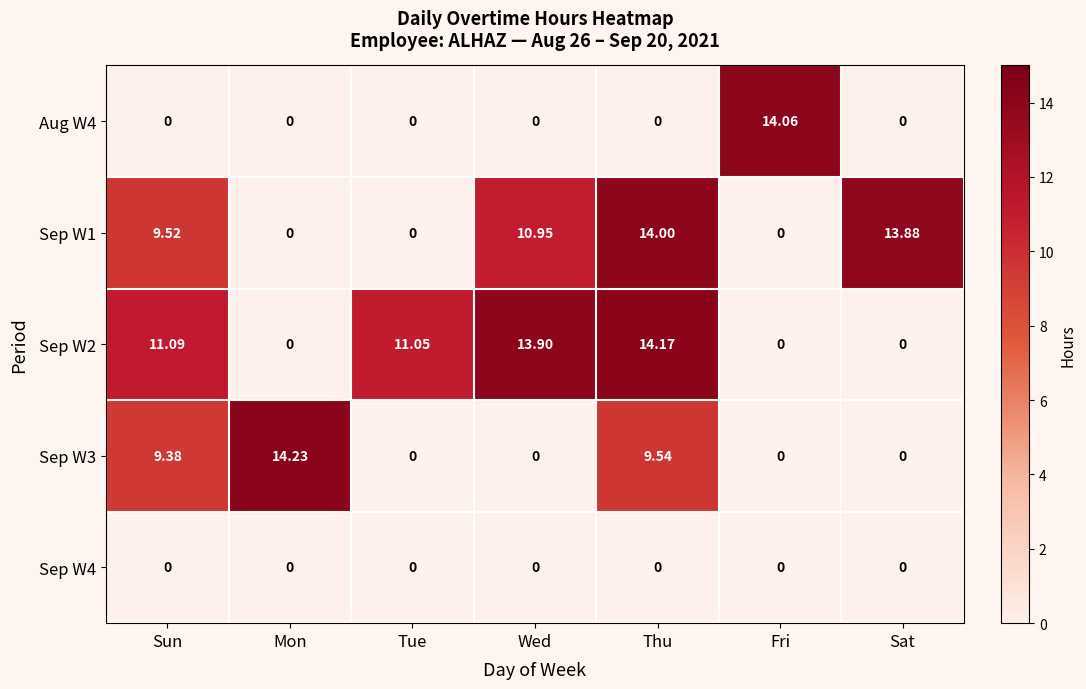

Where is Sep W3 nearest to the value 7?

Sun